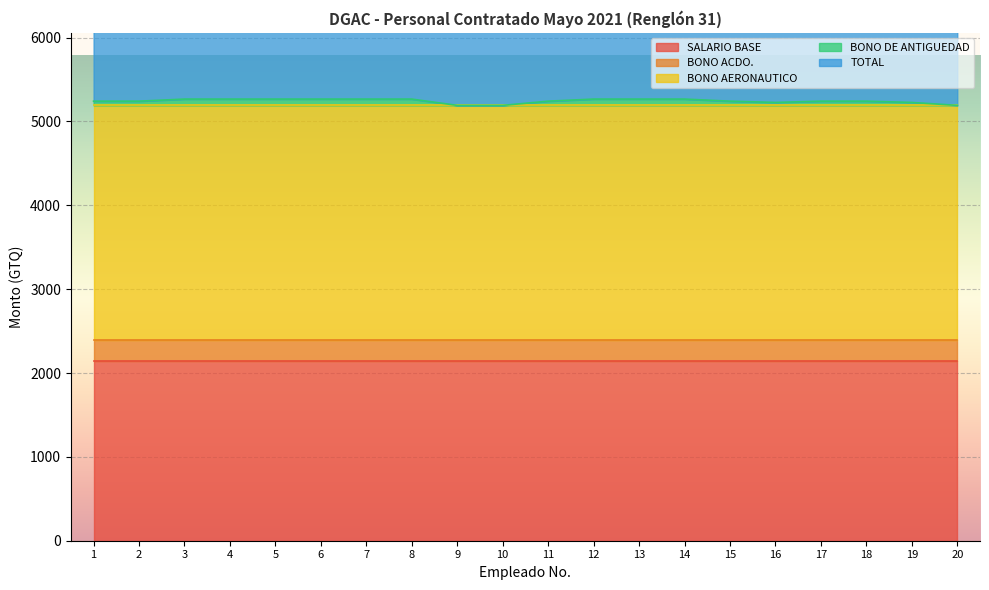

Which series has the largest range (max minus min)?

BONO DE ANTIGUEDAD